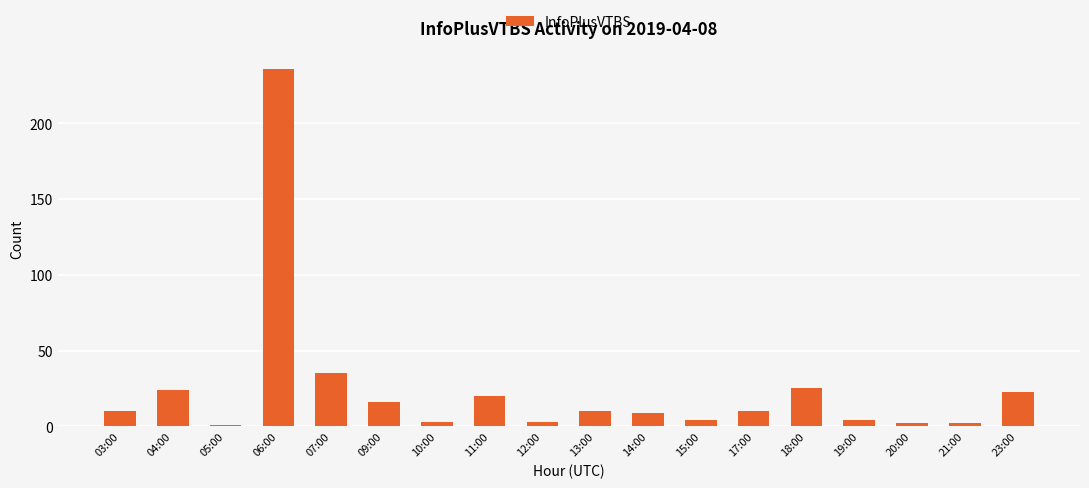

How many bars are there in total?

18